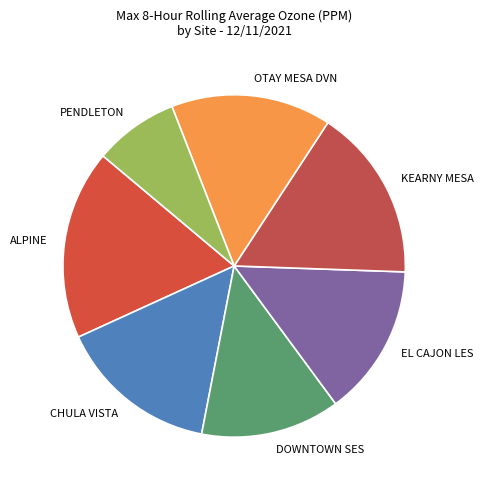

Which has a higher value, PENDLETON or CHULA VISTA?

CHULA VISTA